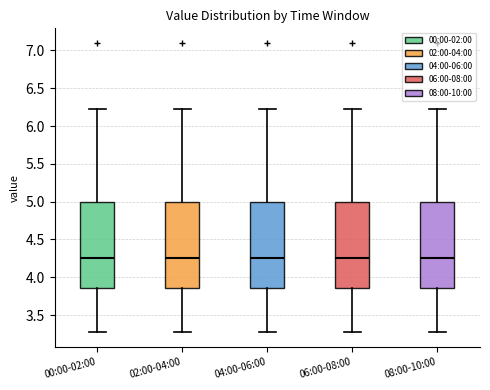

Reading left to right, transcribe this box plot: for each box, give where its median line is, the range the box spans, and where its two whiskers end, as read against the y-axis. The values are not printed on the chart, so give them approximately, as read against the axis.

00:00-02:00: median 4.25, box 3.85 to 5.00, whiskers 3.25 to 6.25
02:00-04:00: median 4.25, box 3.85 to 5.00, whiskers 3.25 to 6.25
04:00-06:00: median 4.25, box 3.85 to 5.00, whiskers 3.25 to 6.25
06:00-08:00: median 4.25, box 3.85 to 5.00, whiskers 3.25 to 6.25
08:00-10:00: median 4.25, box 3.85 to 5.00, whiskers 3.25 to 6.25